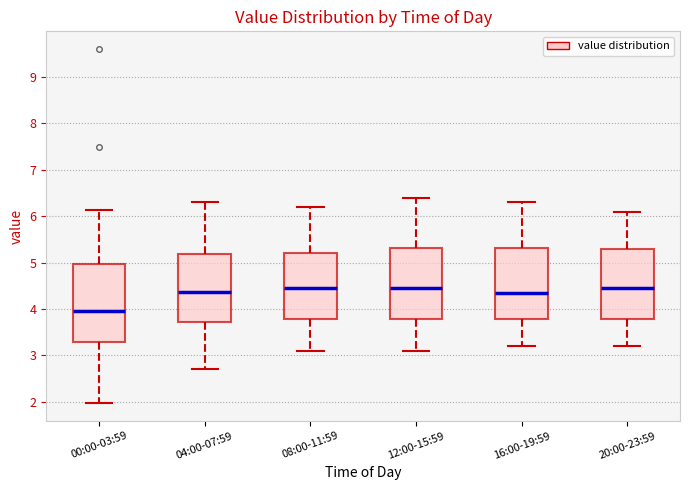

Reading left to right, read every box against the y-axis: the position of its median line, the range the box covers, and the ends of its whiskers. The values are not printed on the chart, so give them approximately, as read against the axis.

00:00-03:59: median 4.0, box 3.3 to 5.0, whiskers 2.0 to 6.1
04:00-07:59: median 4.4, box 3.7 to 5.2, whiskers 2.7 to 6.3
08:00-11:59: median 4.5, box 3.8 to 5.2, whiskers 3.1 to 6.2
12:00-15:59: median 4.5, box 3.8 to 5.3, whiskers 3.1 to 6.4
16:00-19:59: median 4.4, box 3.8 to 5.3, whiskers 3.2 to 6.3
20:00-23:59: median 4.5, box 3.8 to 5.3, whiskers 3.2 to 6.1